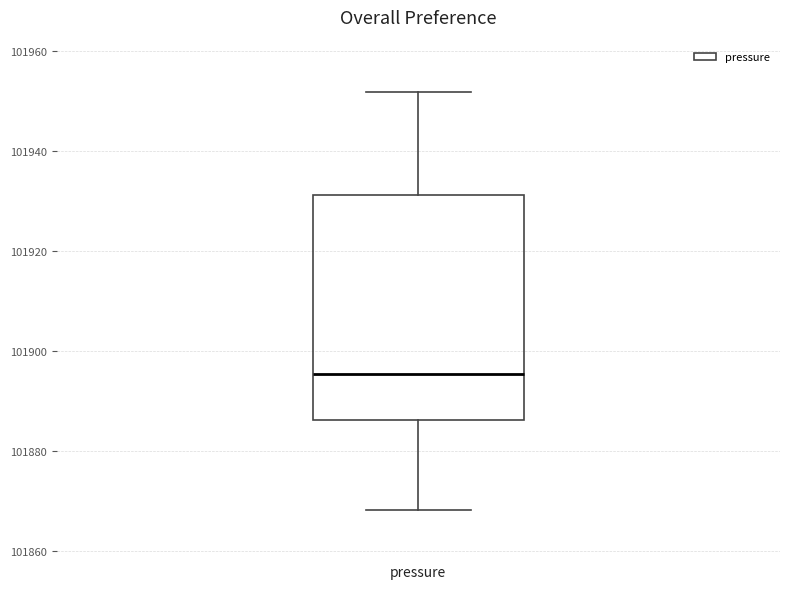

Read this box plot against the y-axis: the position of the median line, the range covered by the box, and the ends of both whiskers. The values are not printed on the chart, so give them approximately, as read against the axis.

median 101896, box 101886 to 101932, whiskers 101868 to 101952